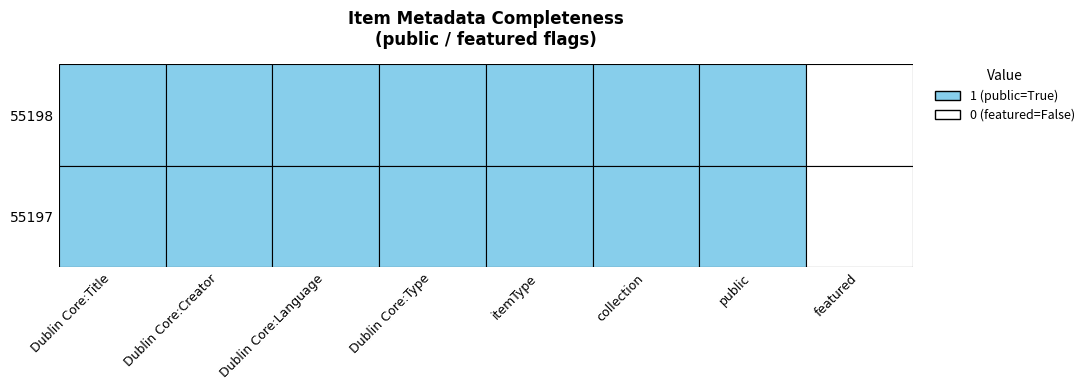

Rank the series at 2 from lowest to highest value.

55198, 55197